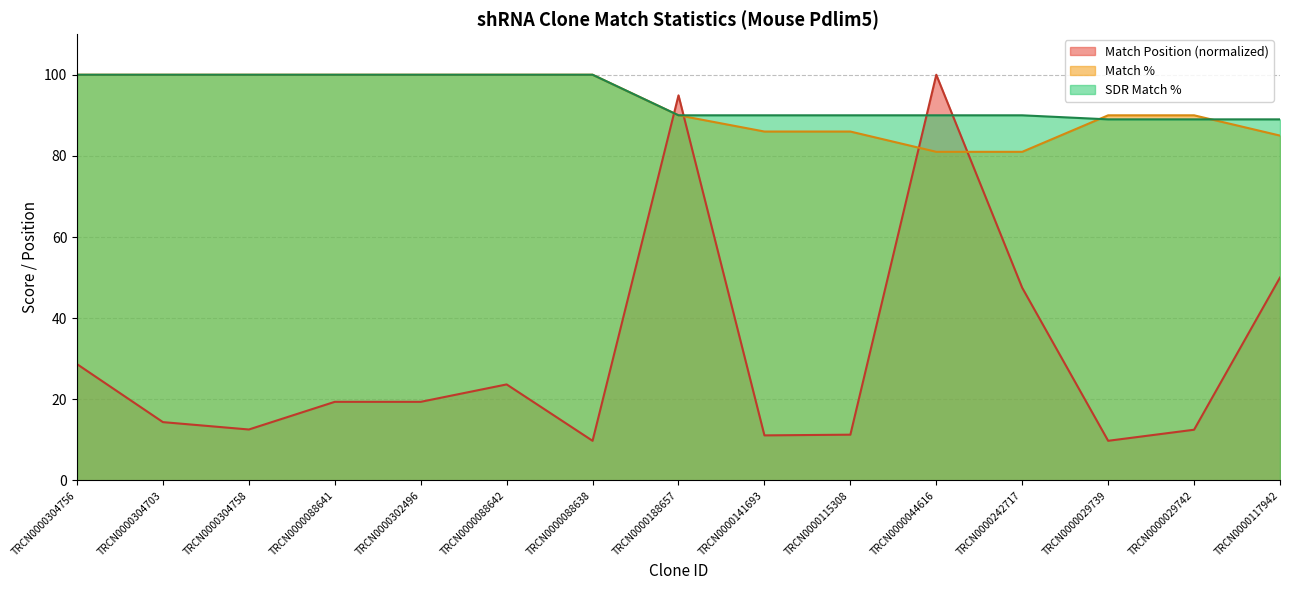

What is the sum of the SDR Match % values at TRCN0000029739 and TRCN0000304703?

189.0